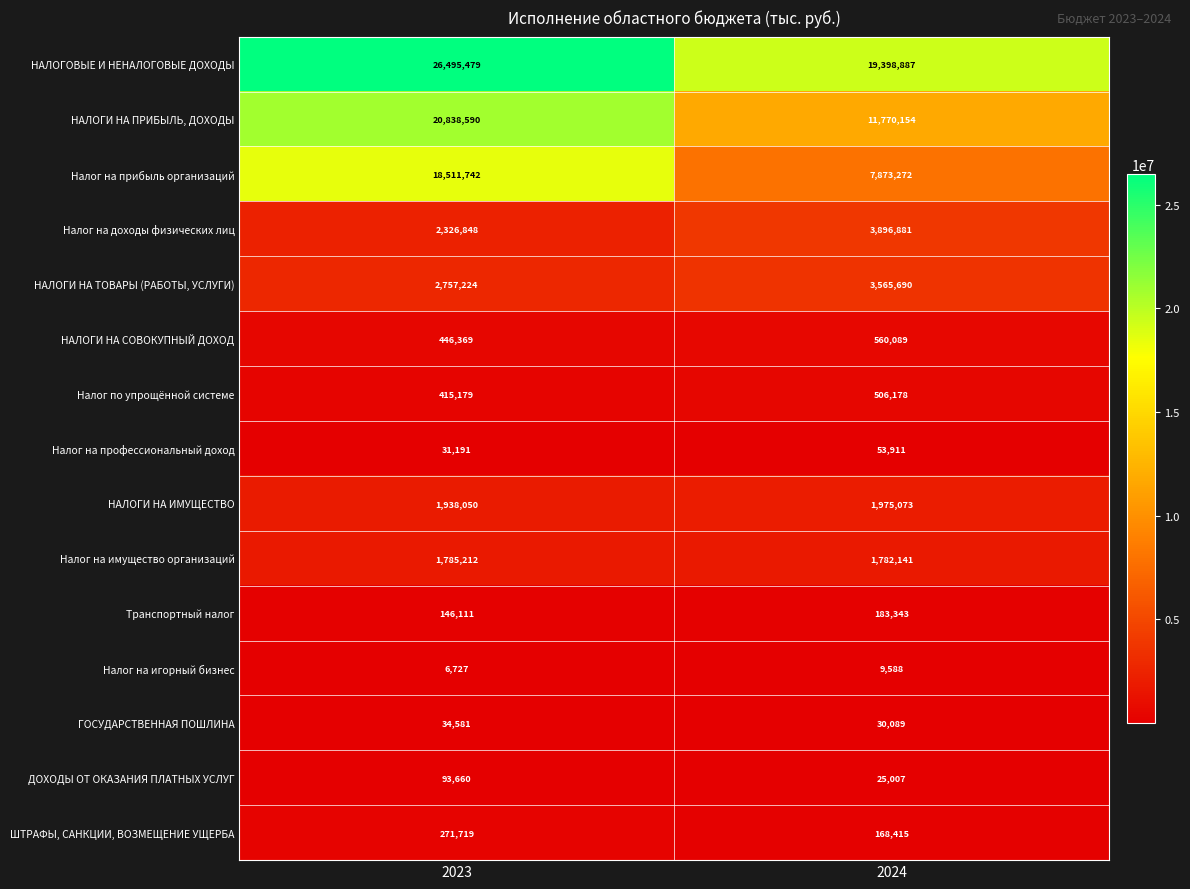

At how many categories does at least one series exceed 1163035?

2